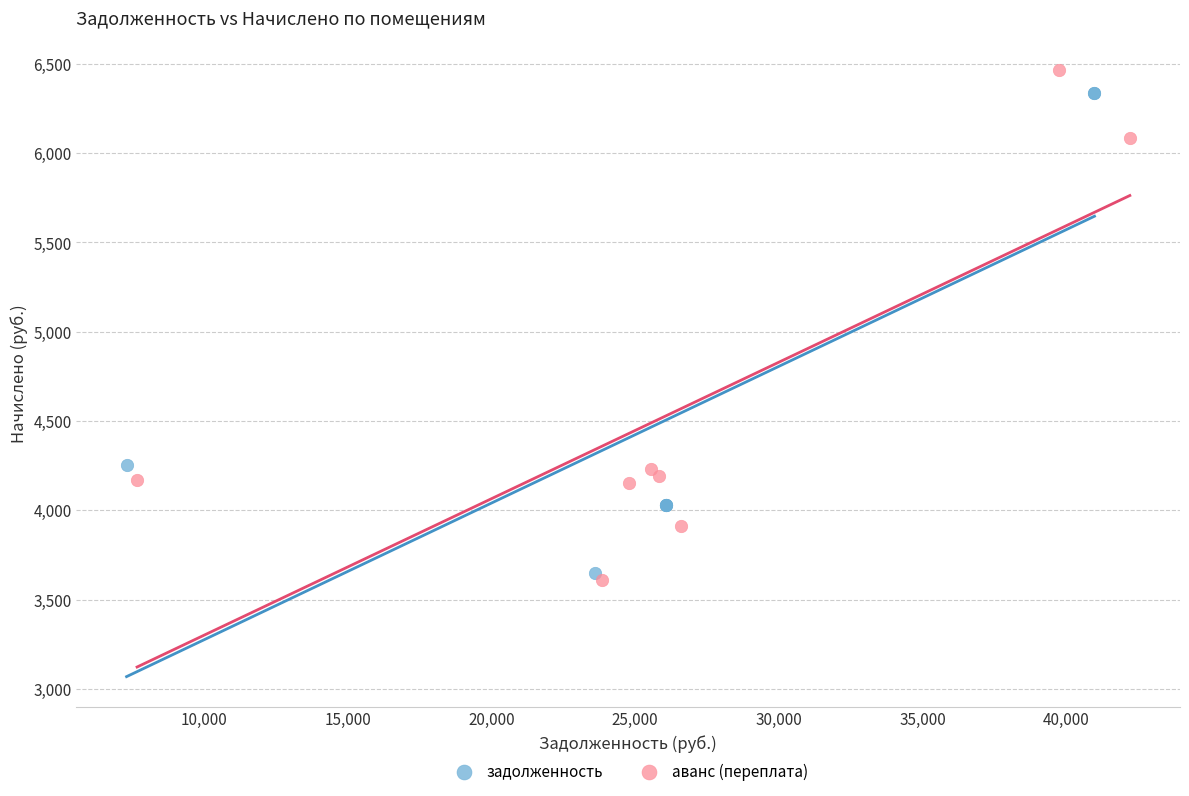

What are all the series names shown in the legend?

задолженность, аванс (переплата)